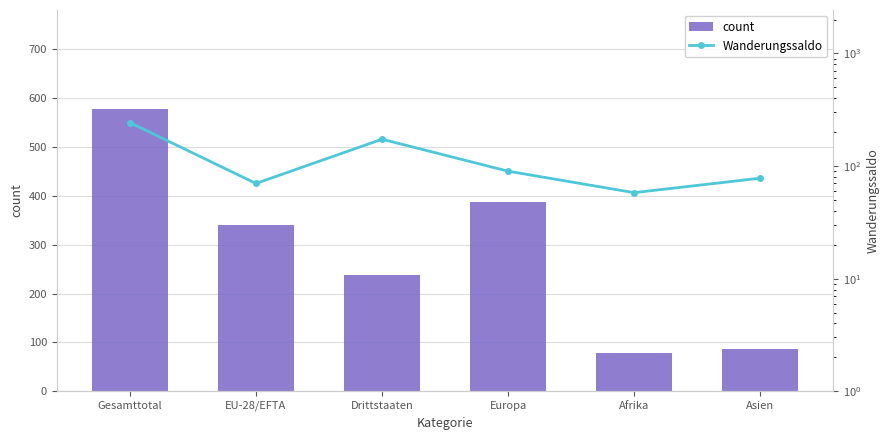

Reading left to right, extract all data points from this chart.

count: 578	340	238	388	79	87
Wanderungssaldo: 243	70	173	90	58	78